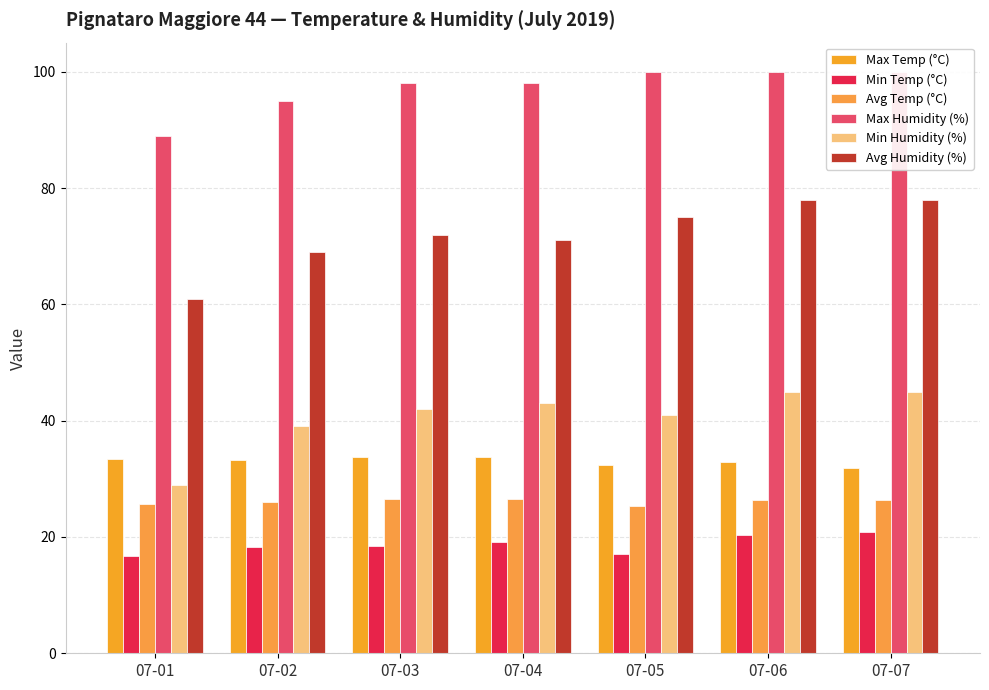

At which category does the chart reach its minimum across all series?

07-01